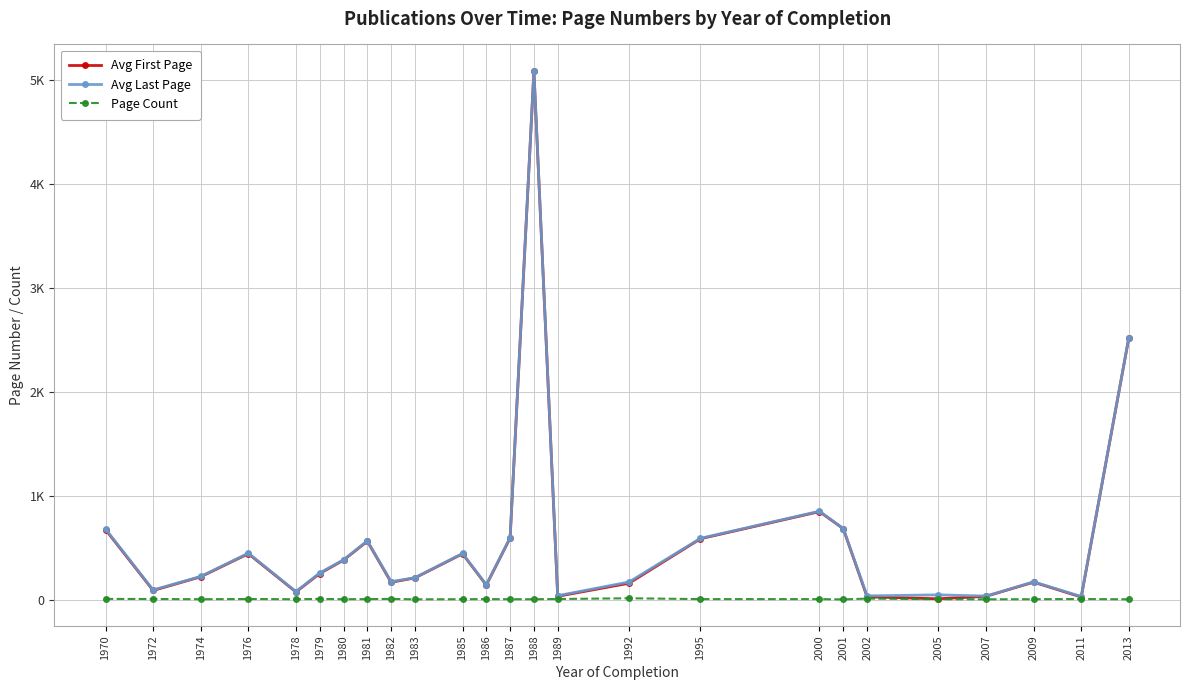

How many interior local valleys does the Page Count series have?

6